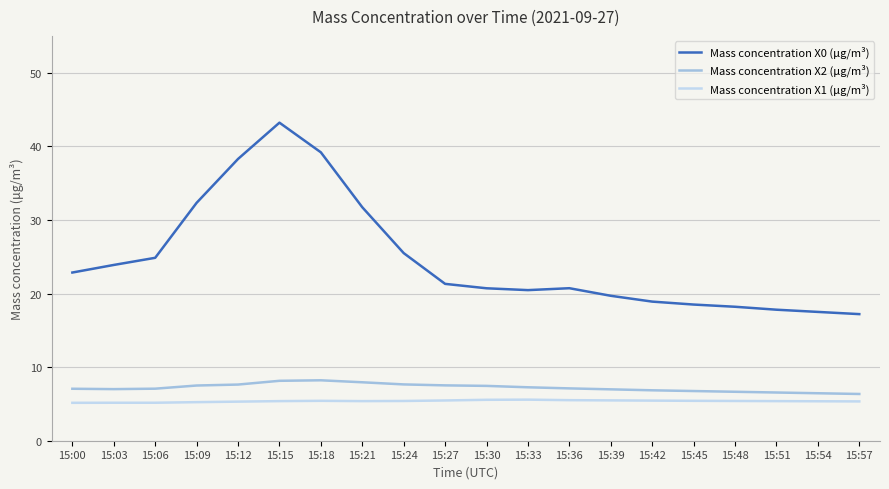

How many lines are shown in the chart?

3